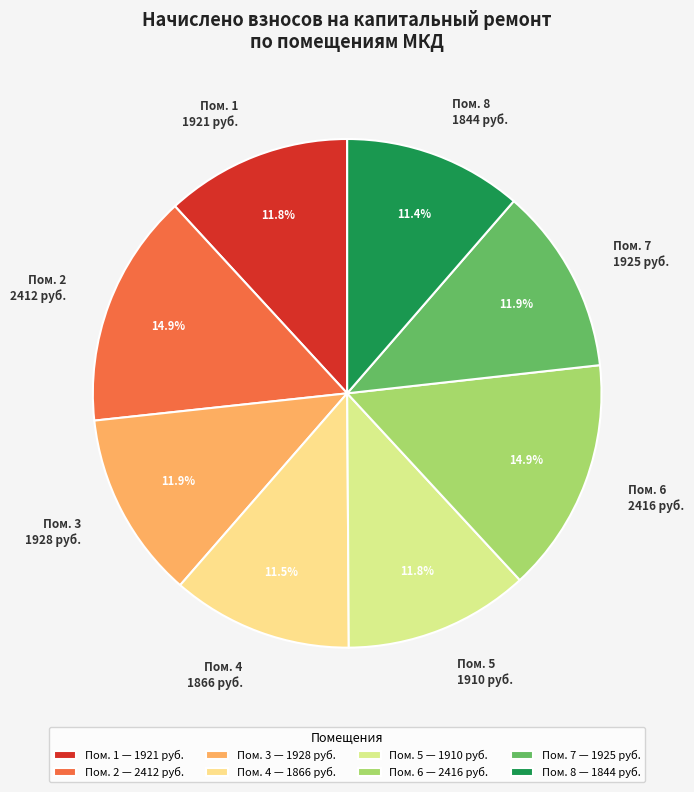

How many segments does this pie chart have?

8